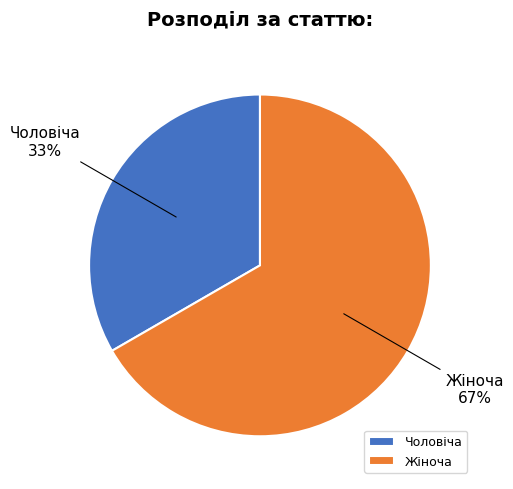

Which category has the smallest portion of the pie?

Чоловіча